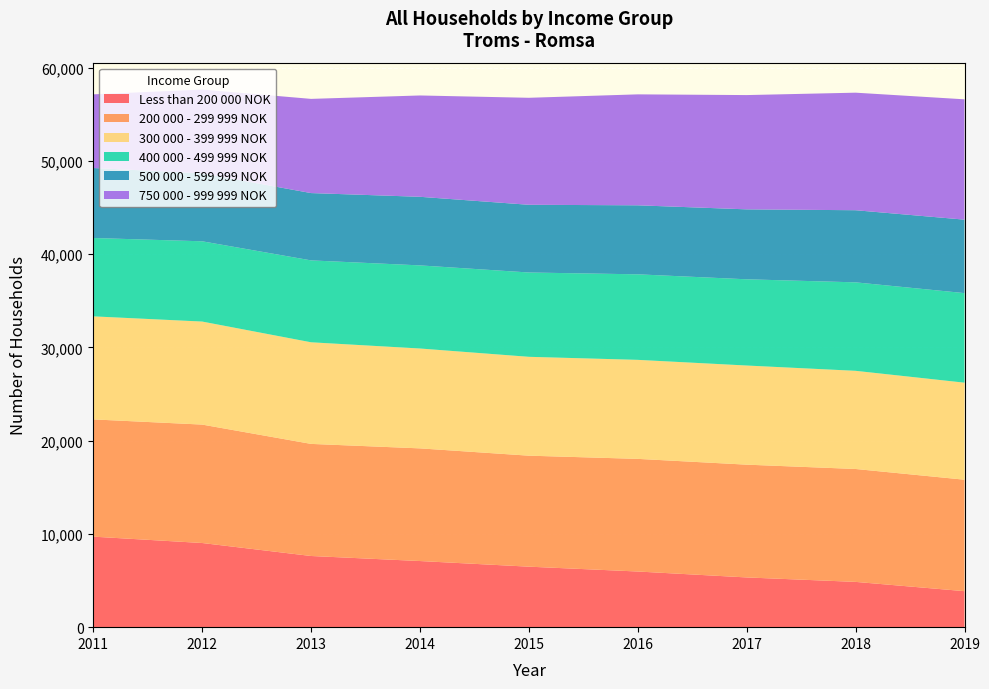

Reading left to right, transcribe all the data shown in this chart.

Less than 200 000 NOK: 9706	9024	7632	7091	6487	5968	5332	4855	3860
200 000 - 299 999 NOK: 12572	12698	12019	12080	11901	12077	12093	12106	11952
300 000 - 399 999 NOK: 11048	11047	10895	10708	10600	10617	10629	10525	10403
400 000 - 499 999 NOK: 8403	8606	8781	8912	9041	9171	9246	9487	9603
500 000 - 599 999 NOK: 7504	7285	7218	7354	7260	7400	7499	7733	7877
750 000 - 999 999 NOK: 7896	8985	10099	10865	11472	11896	12253	12603	12902